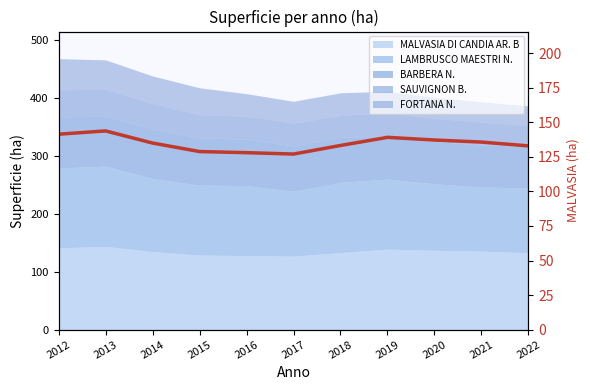

Is it true that the value at 2014 is 179.7?

False